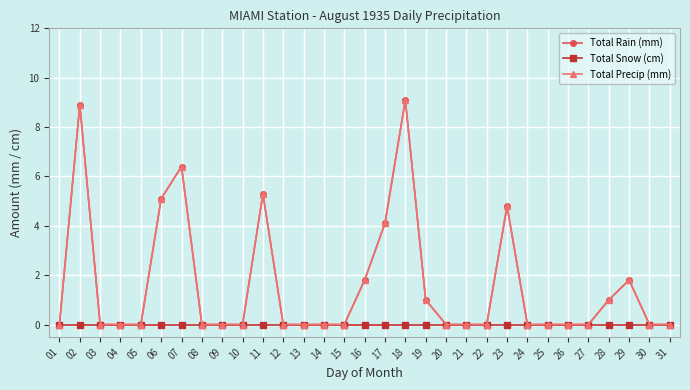

What is the difference between the Total Precip (mm) values at 16 and 19?

0.8